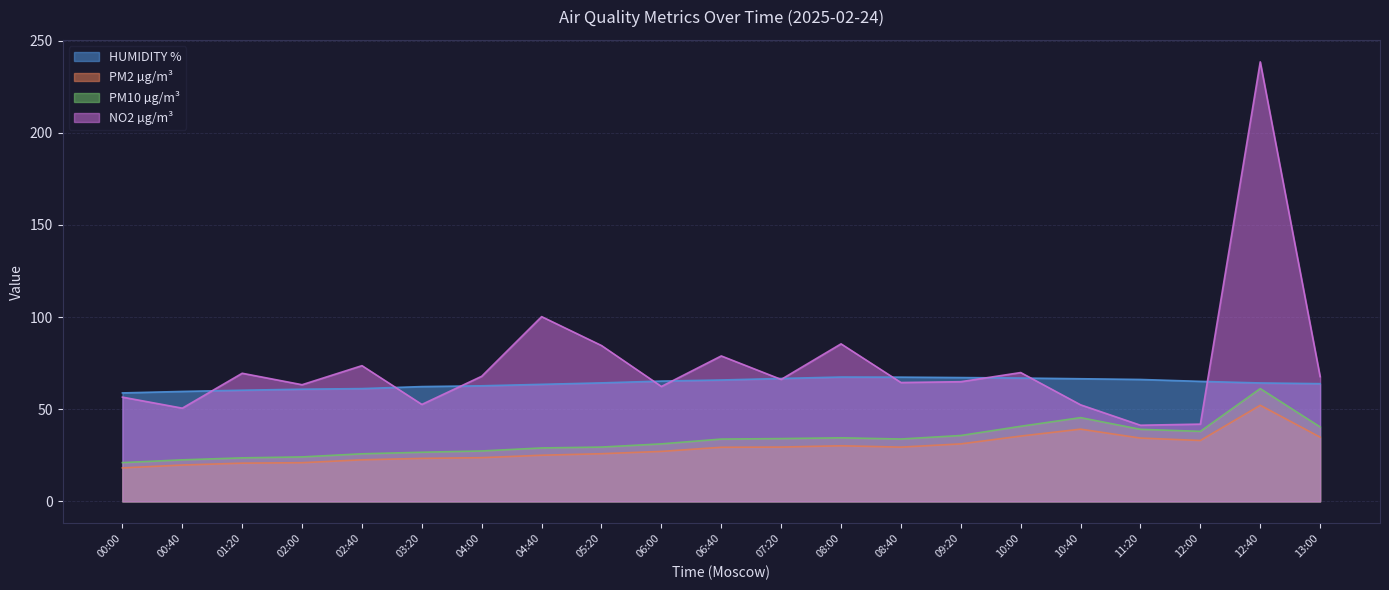

Where is the first local minimum for PM10 µg/m³?

08:40